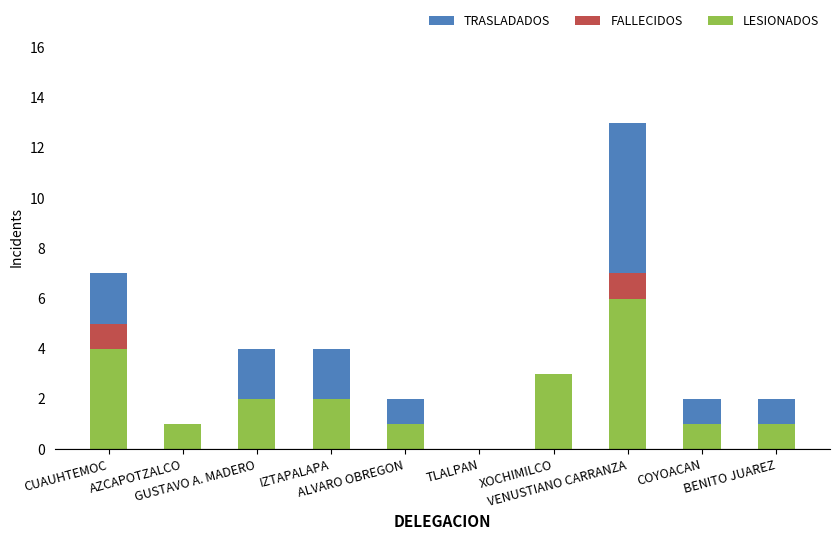

What is the sum of all LESIONADOS values?

21